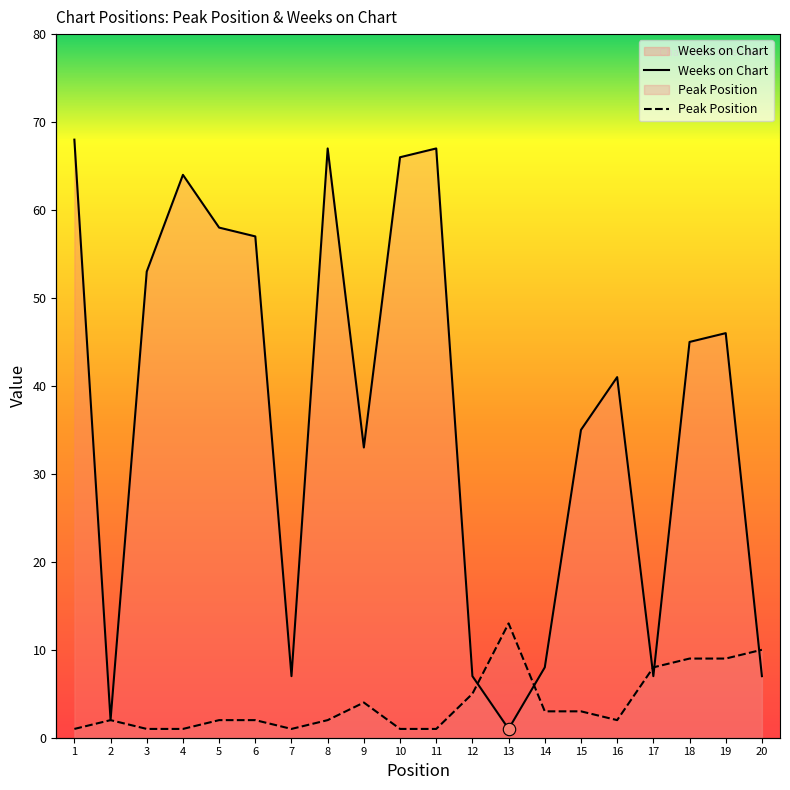

At how many categories does at least one series exceed 47?

8